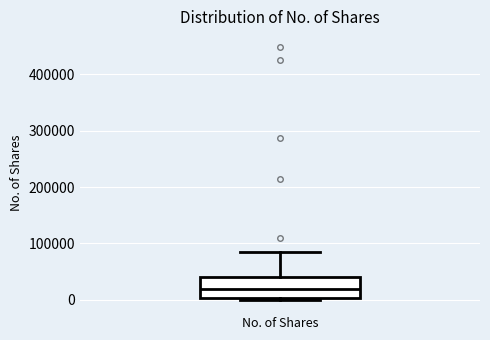

Transcribe this box plot: give where the median line is, the range the box spans, and where the two whiskers end, as read against the y-axis. The values are not printed on the chart, so give them approximately, as read against the axis.

median 20000, box 0 to 40000, whiskers 0 (just below the box's lower edge) to 80000